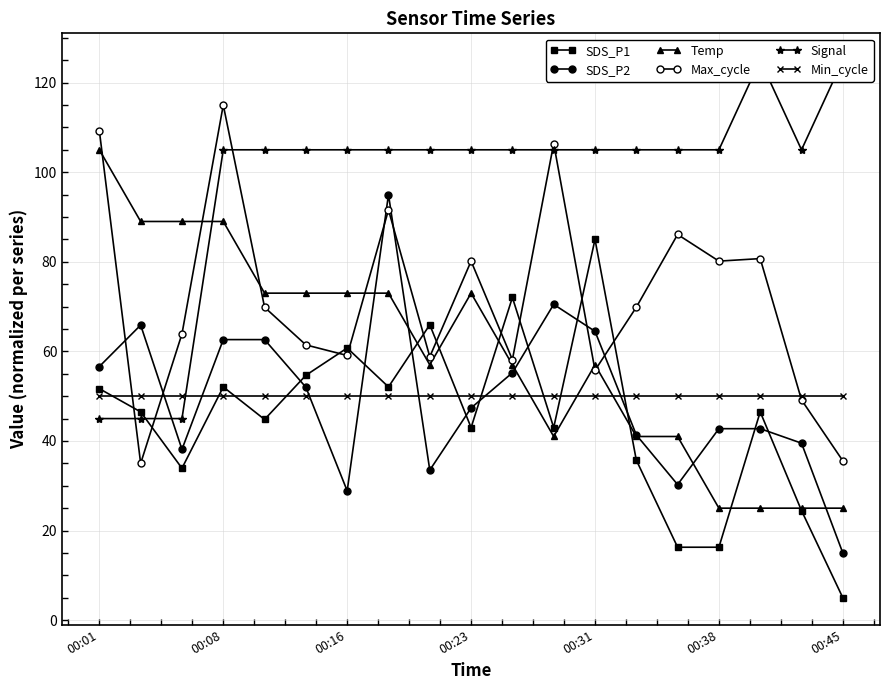

Is it true that SDS_P1 equals 65.9 at 8?

True